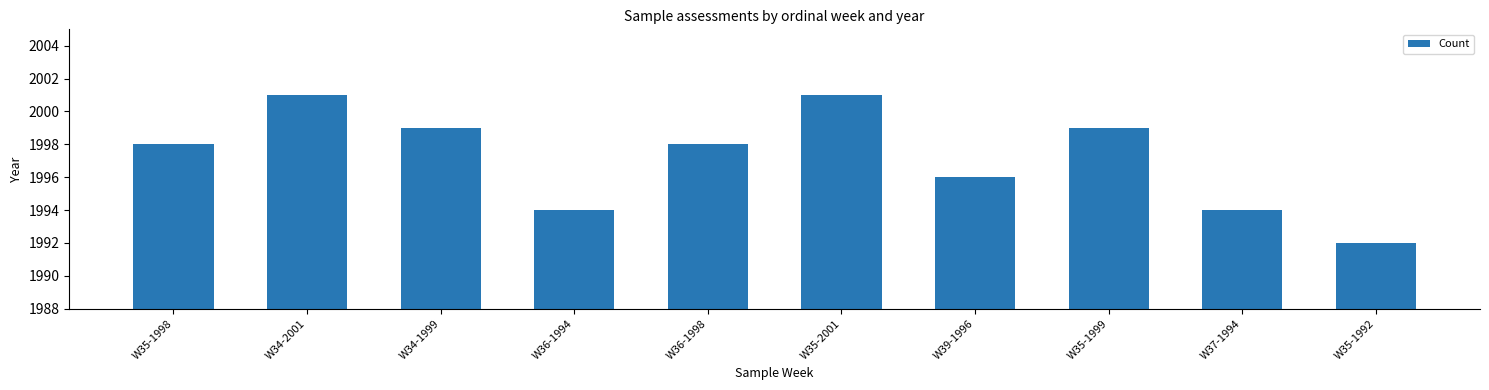

What value does the data have at W36-1998?

1998